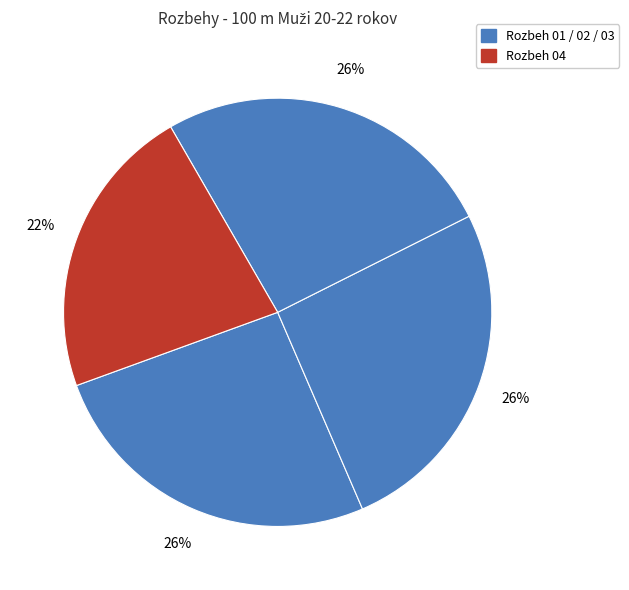

How many segments does this pie chart have?

4